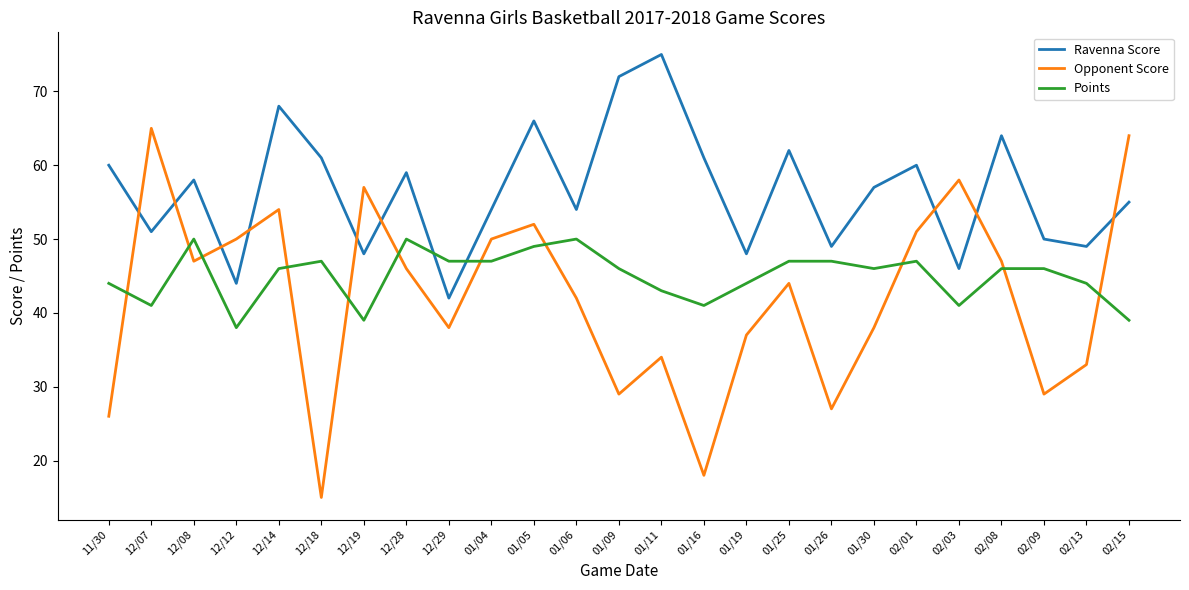

Rank the series at 02/15 from highest to lowest value.

Opponent Score, Ravenna Score, Points